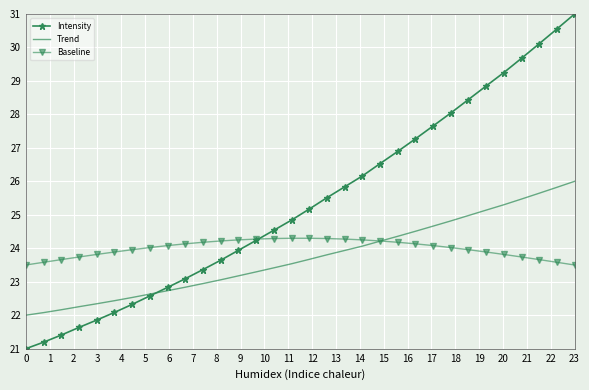

Which series has the largest total across all categories?

Intensity